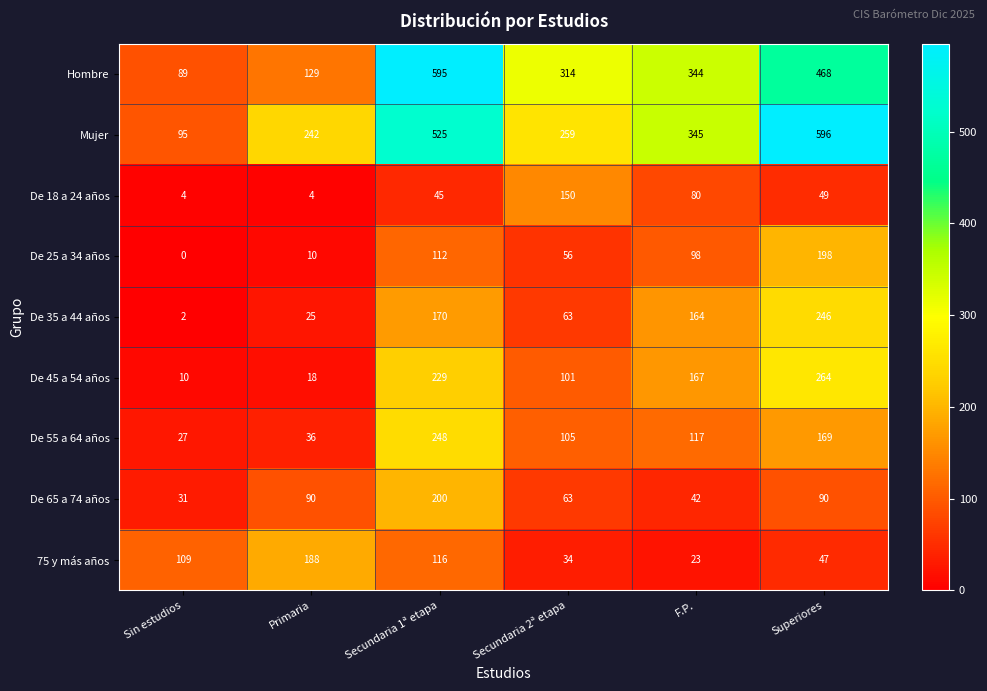

Between Sin estudios and Superiores, which series saw the biggest shift?

Mujer